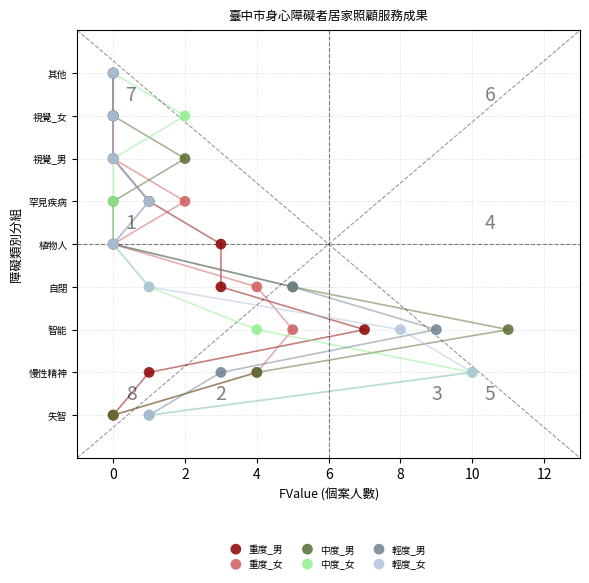

What are all the series names shown in the legend?

重度_男, 重度_女, 中度_男, 中度_女, 輕度_男, 輕度_女